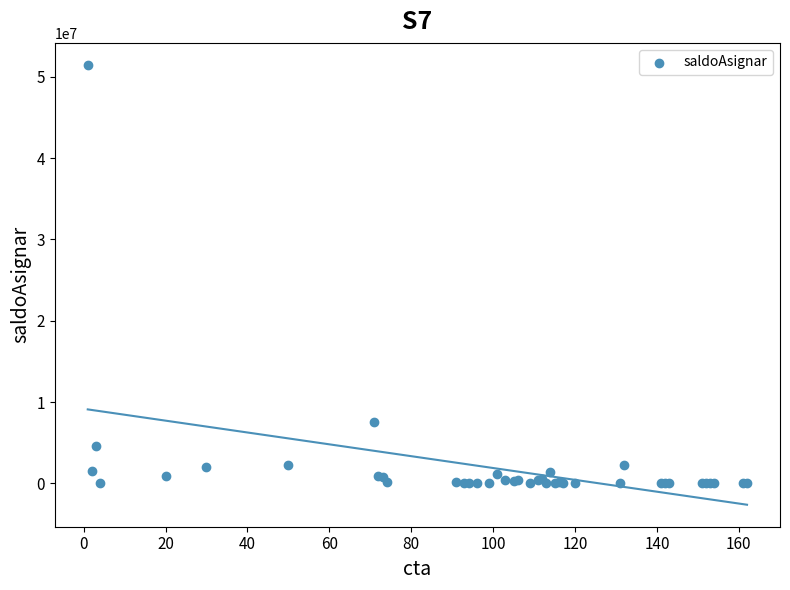

What Y value in the scatter plot is closest to 25735877?

7559067.7